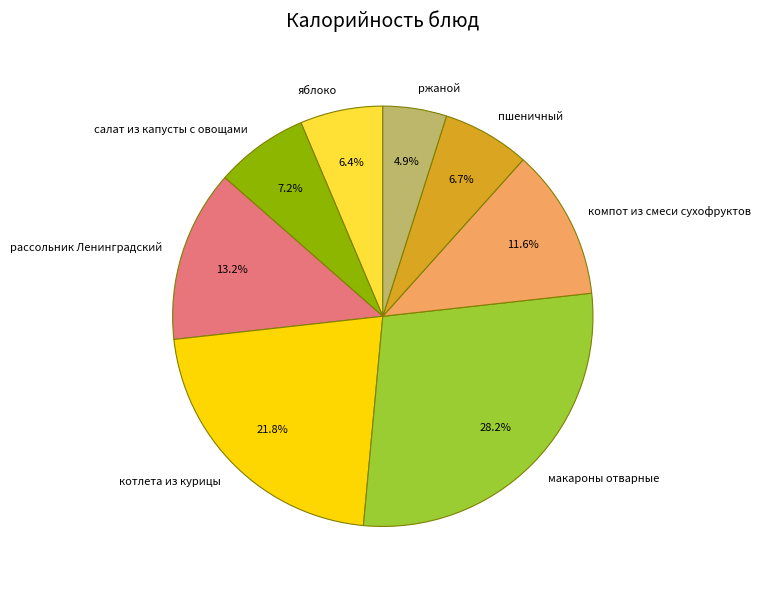

What percentage do яблоко and рассольник Ленинградский together represent?

19.6%